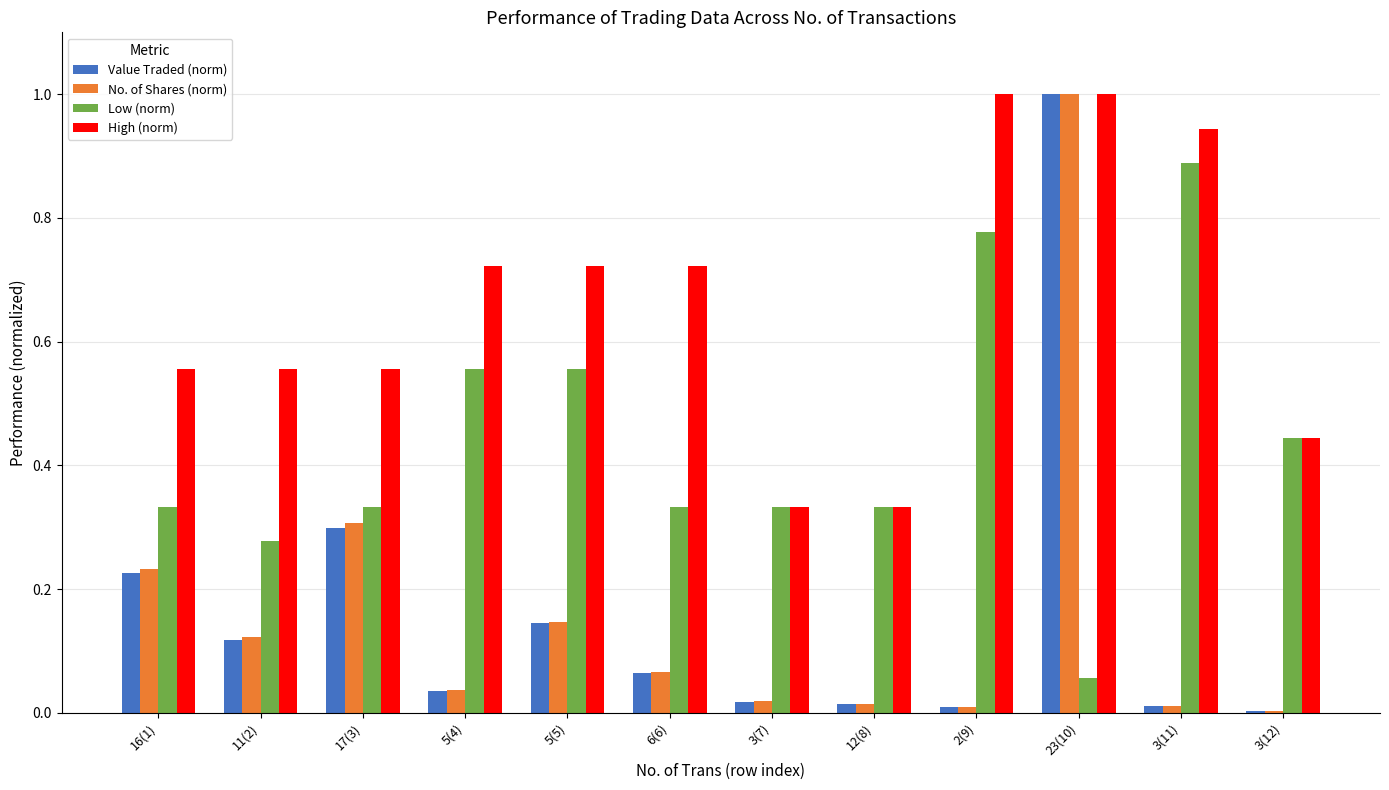

At which category is the sum across all series the highest?

23(10)